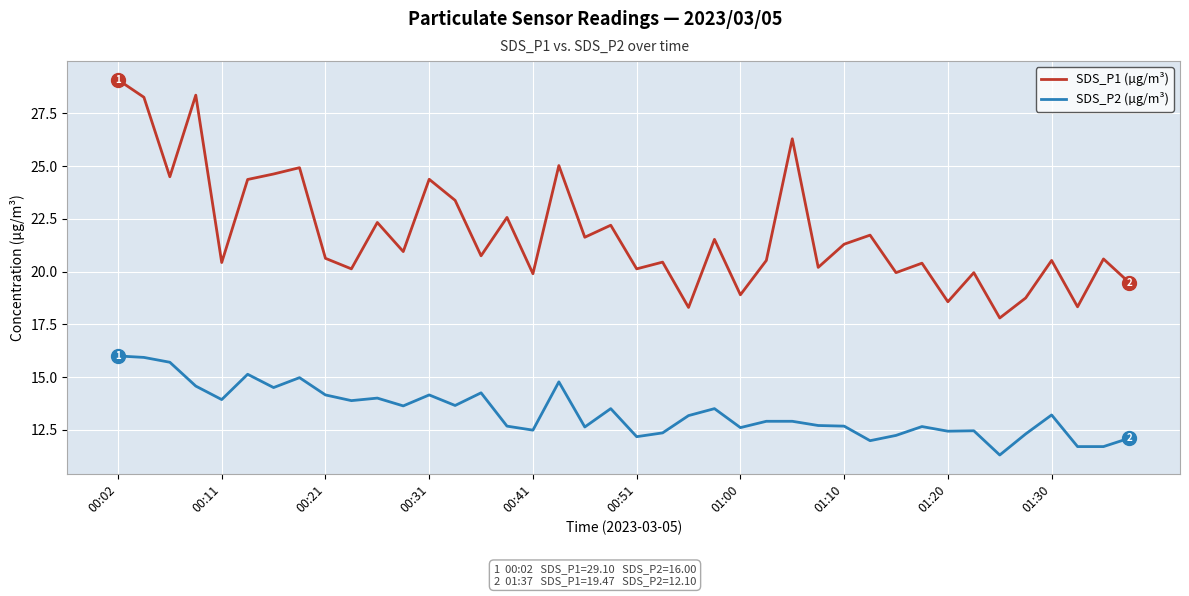

What is the difference between the maximum and minimum values in the SDS_P1 (µg/m³) series?

11.3